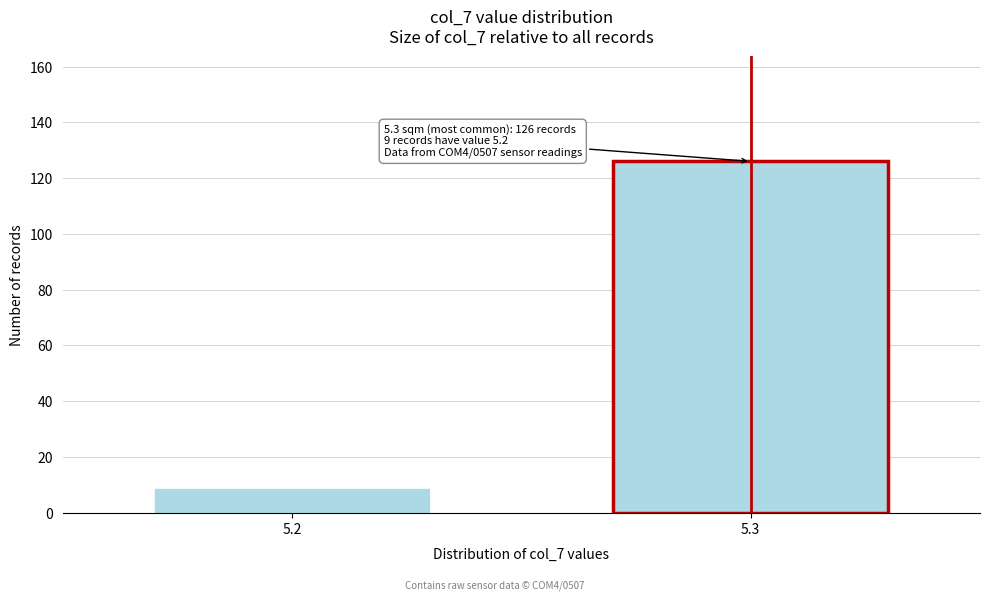

Reading left to right, extract all data points from this chart.

5.2=9	5.3=126